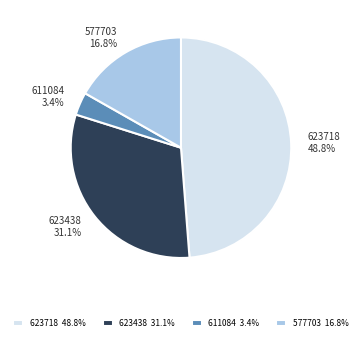

Rank the categories by value from lowest to highest.

611084, 577703, 623438, 623718